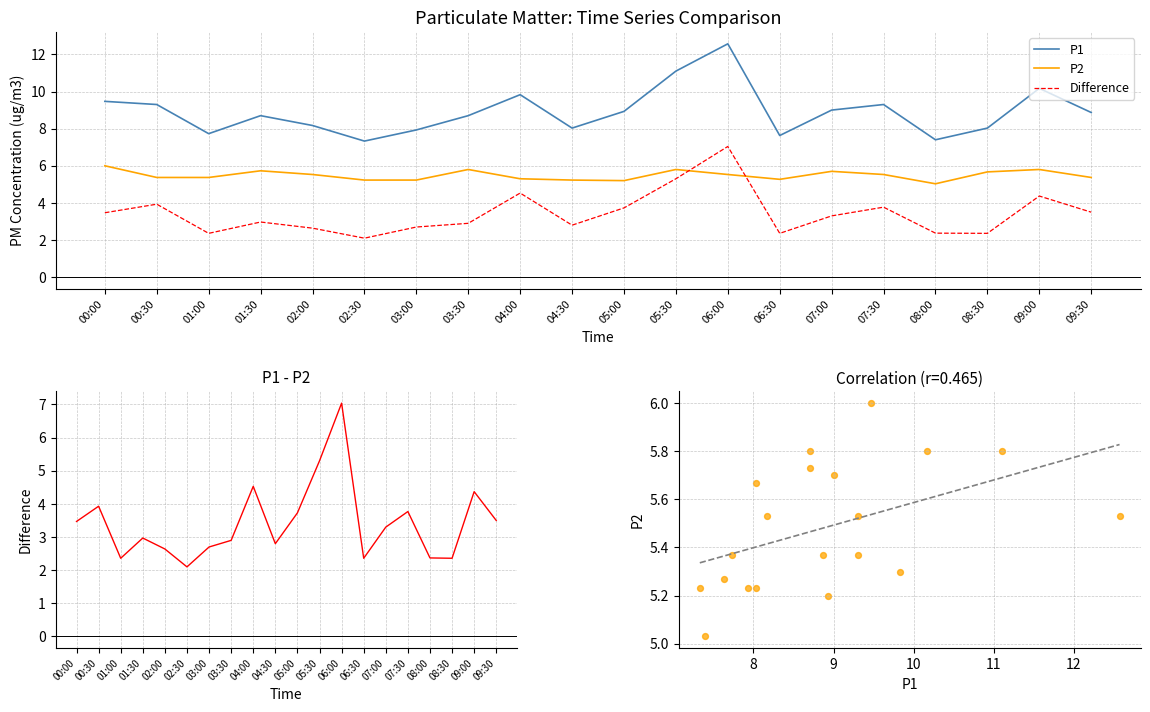

Which series reaches the maximum Y coordinate?

P1